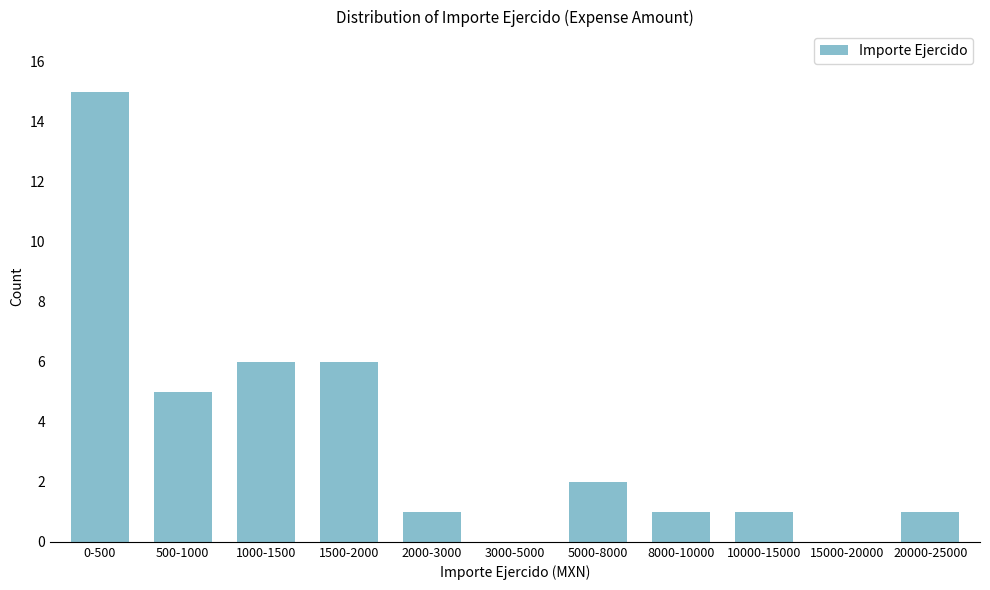

Reading left to right, list all the values displayed in this chart.

0-500=15	500-1000=5	1000-1500=6	1500-2000=6	2000-3000=1	3000-5000=0	5000-8000=2	8000-10000=1	10000-15000=1	15000-20000=0	20000-25000=1